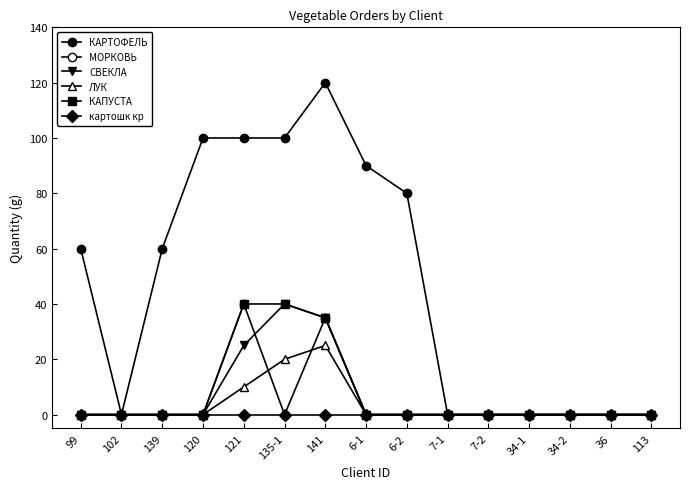

Which category has the lowest value across all series?

102